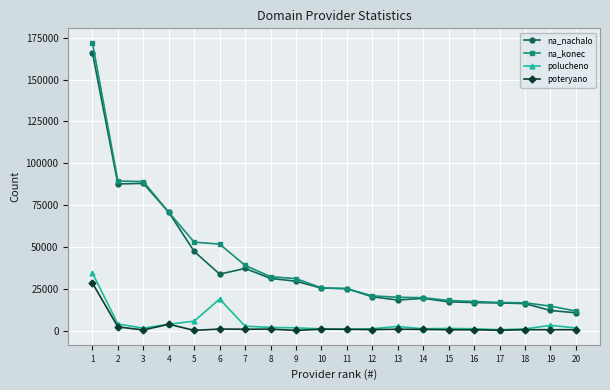

What is the approximate value of poteryano at 9, to the nearest 100?

100